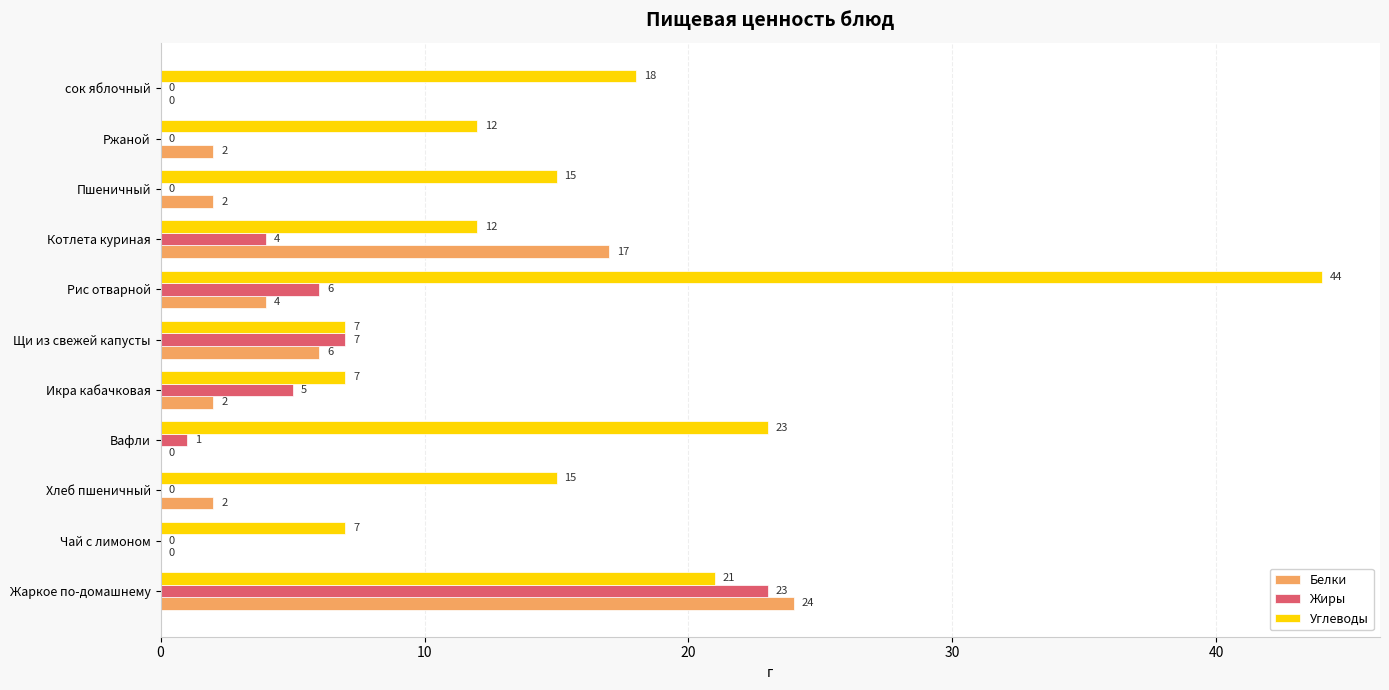

Which series has the largest total across all categories?

Углеводы